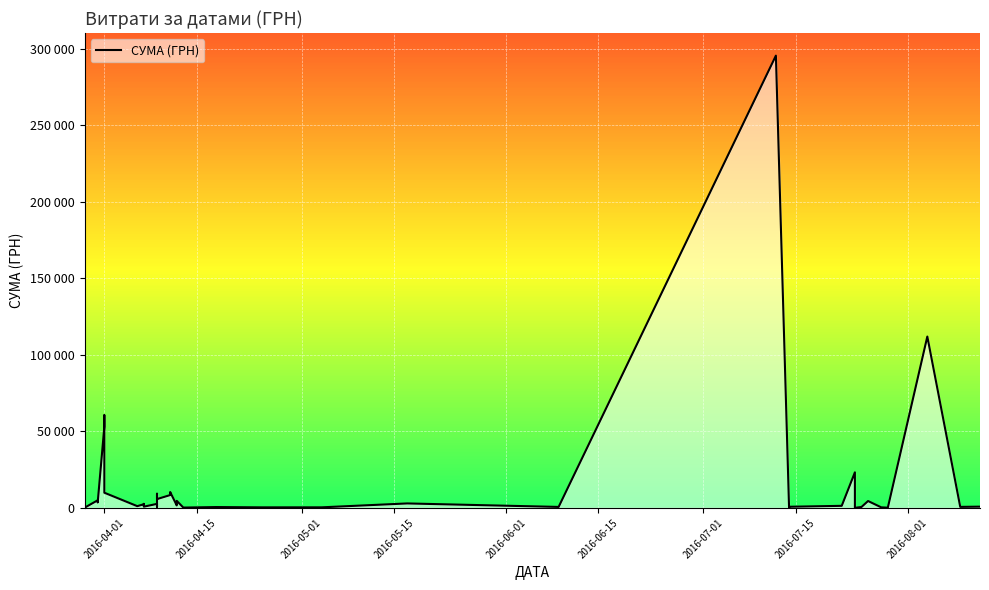

True or false: the data has more than 0 interior local peaks.

True